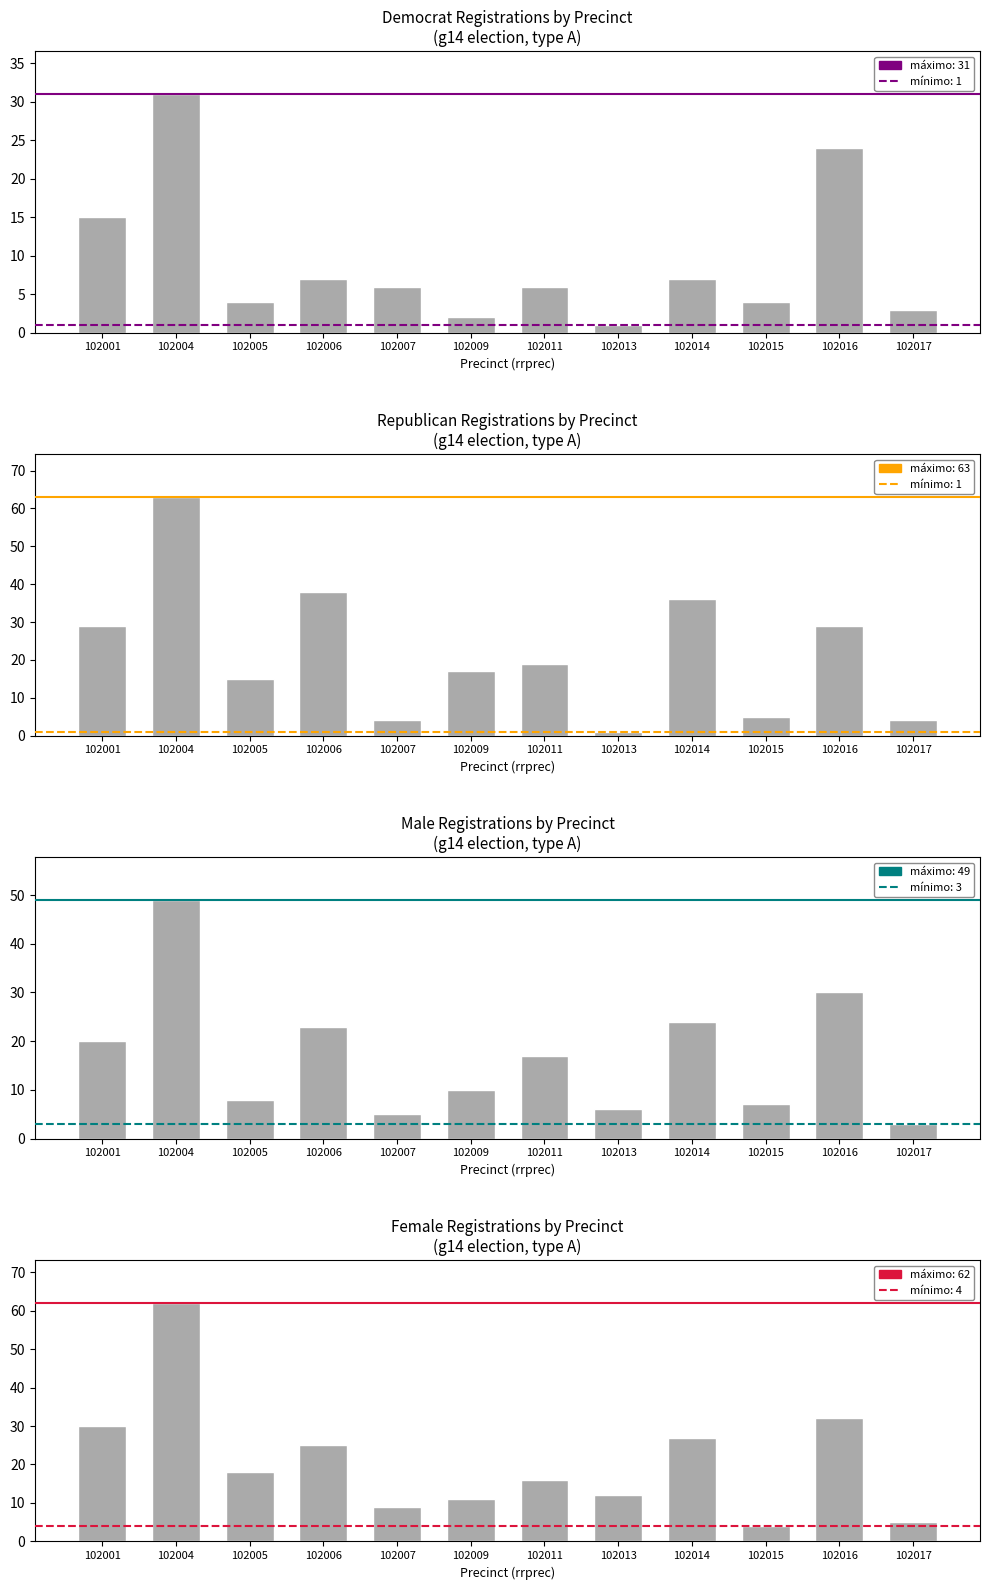

Where does the rep series first go above 19?

102001